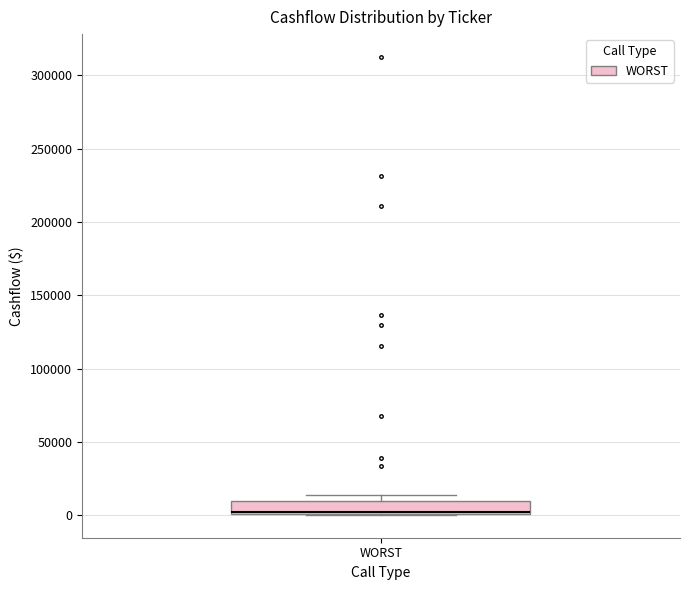

Where is the lower edge of the box for WORST on the y-axis? The values are not printed on the chart, so give them approximately, as read against the axis.

0